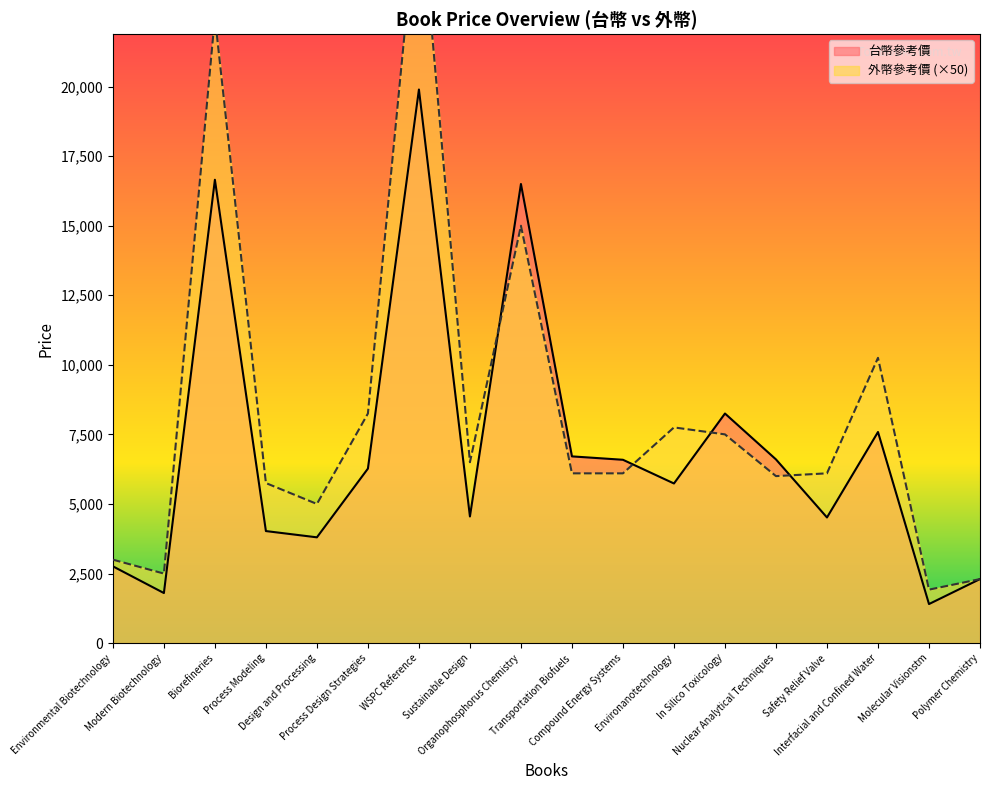

Which series has the largest total across all categories?

外幣參考價